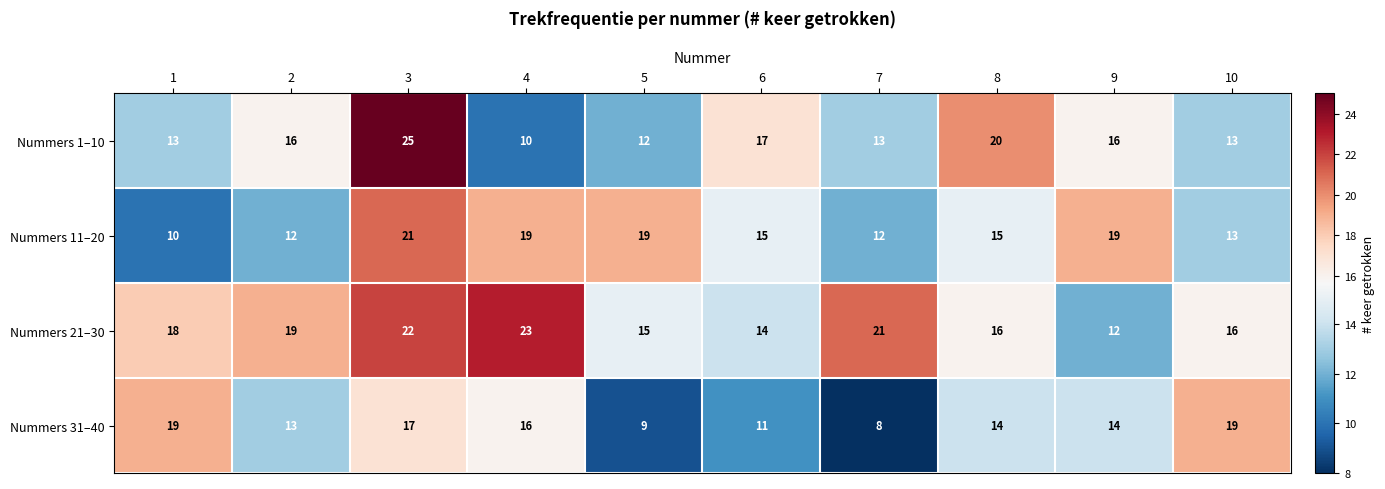

Which series has the largest range (max minus min)?

Nummers 1–10